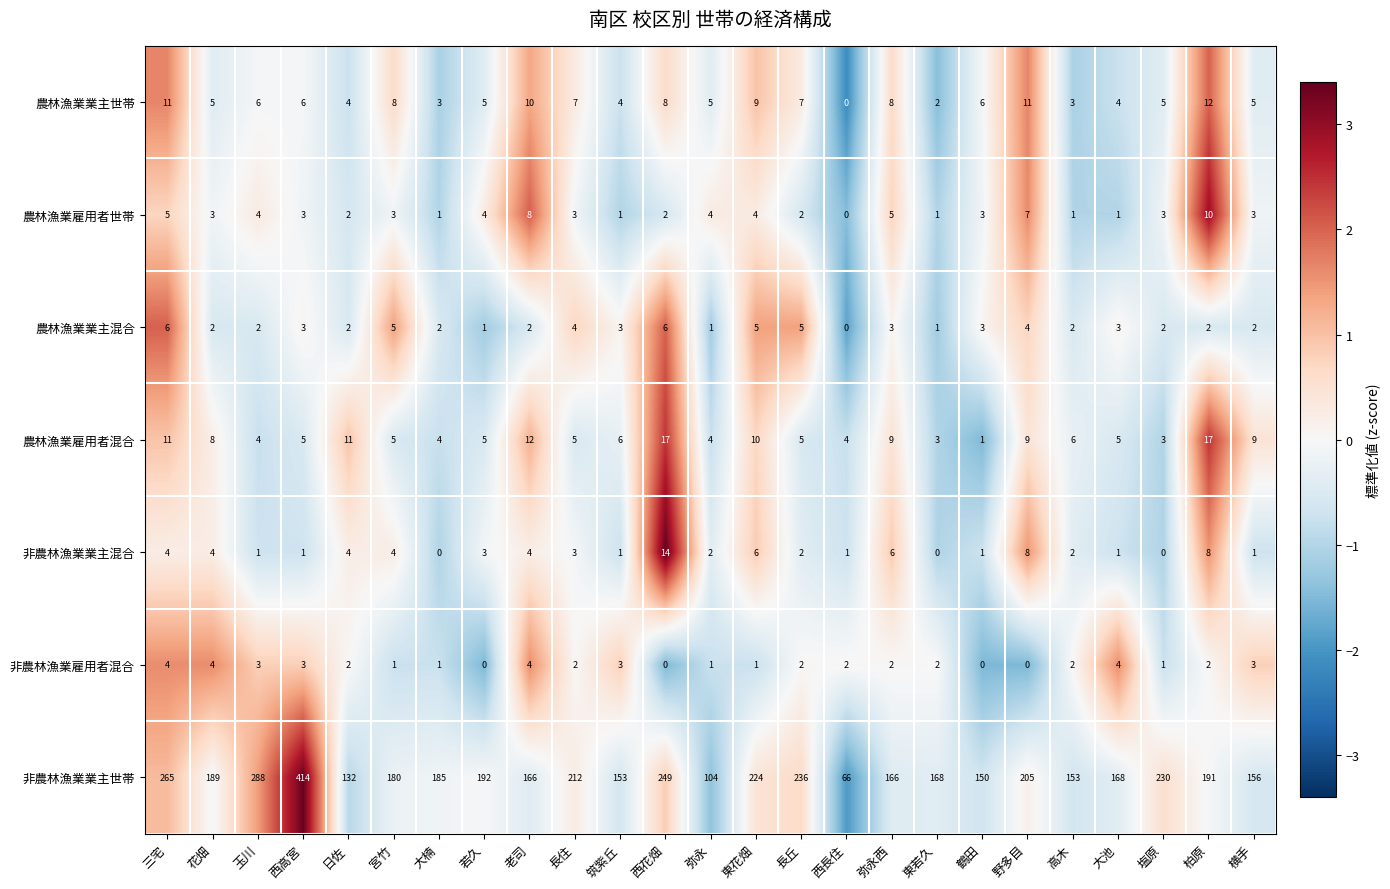

Is it true that 農林漁業業主世帯 equals 5 at 柏原?

False